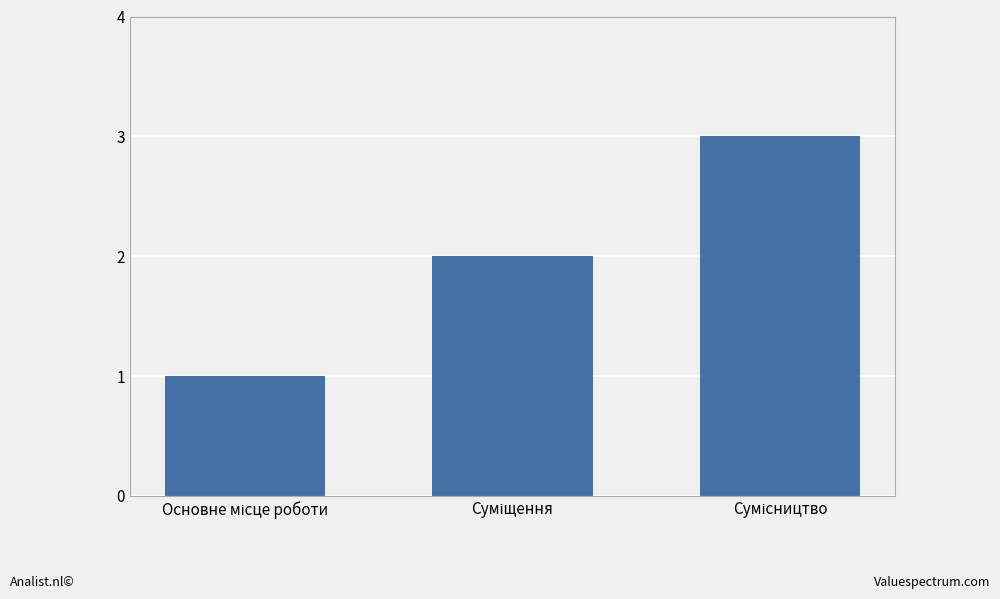

What is the sum of all values?

6